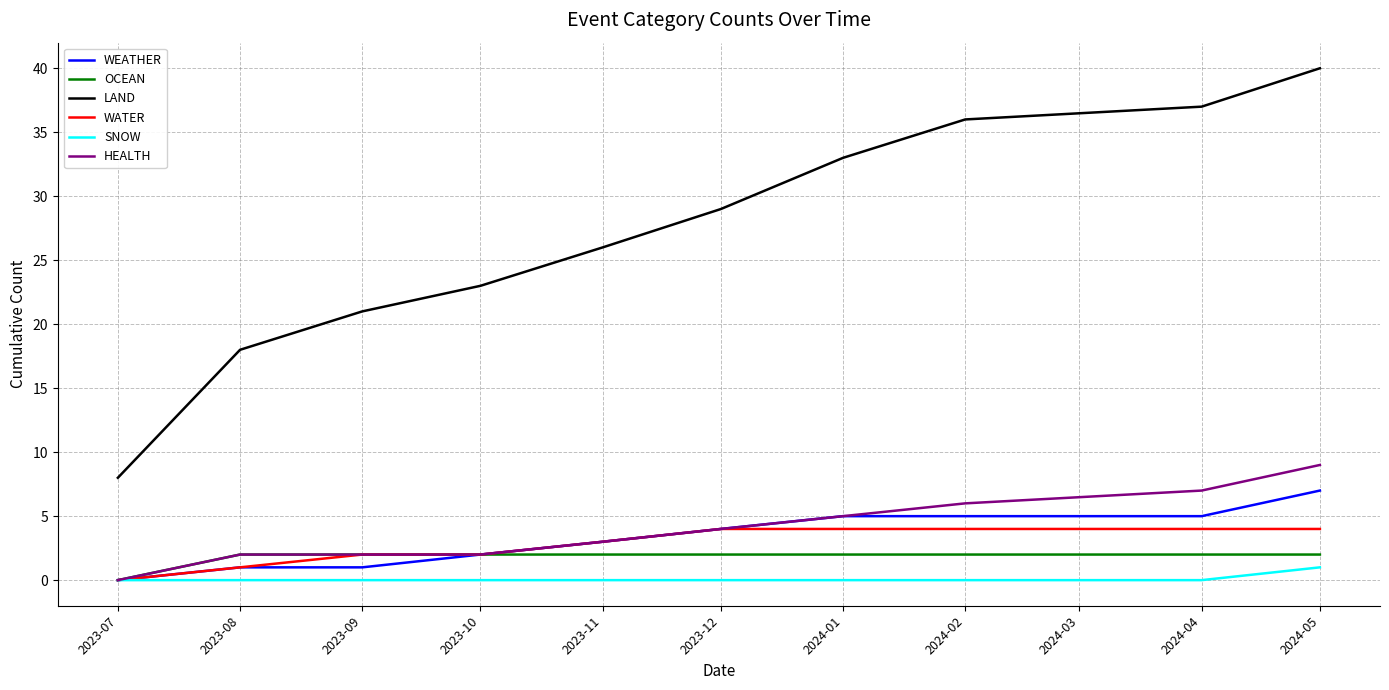

The OCEAN series shows 4 at 2023-09. True or false?

False